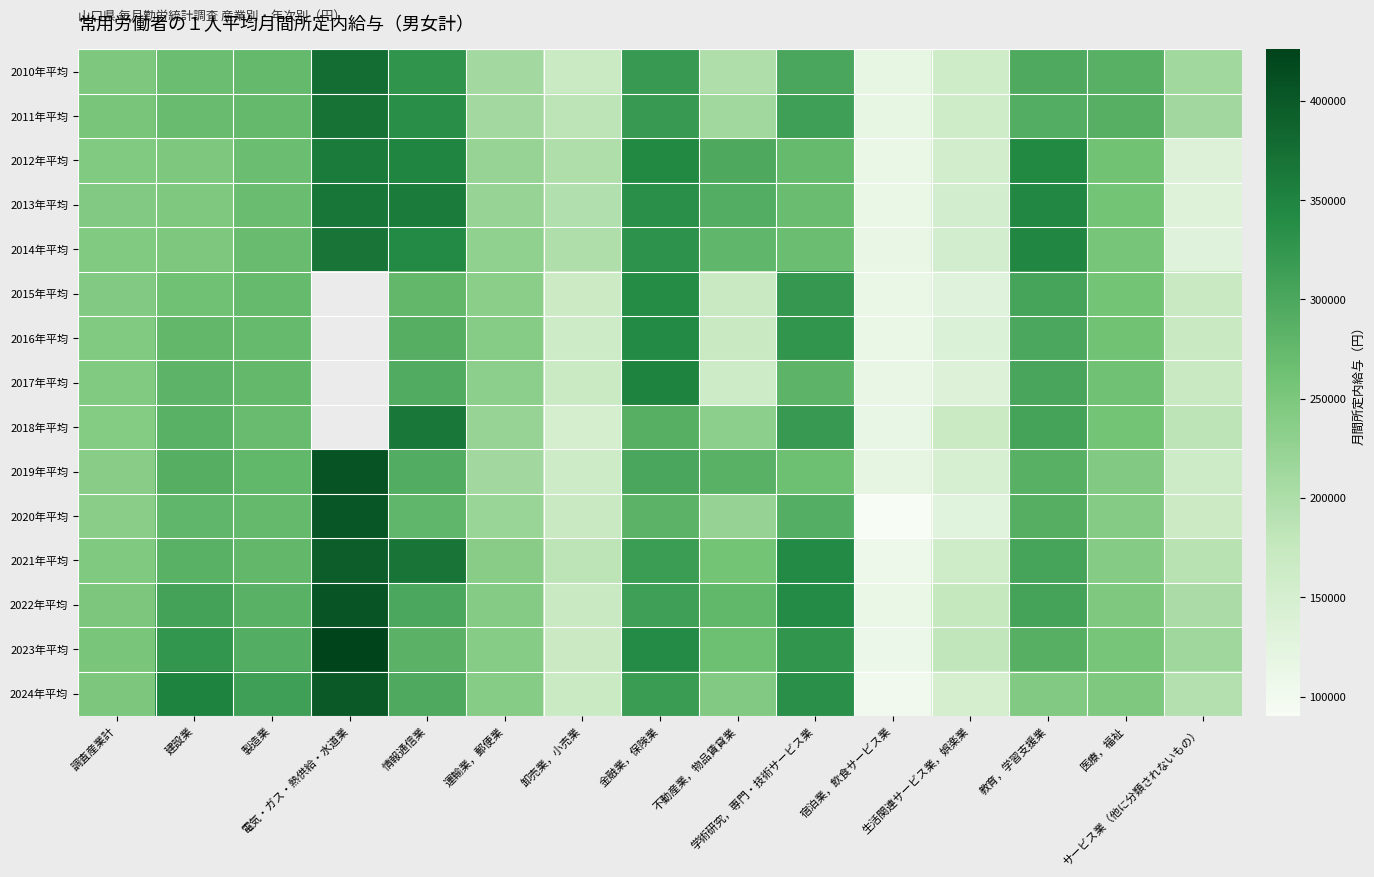

Between 電気・ガス・熱供給・水道業 and 情報通信業, which series saw the biggest shift?

2023年平均